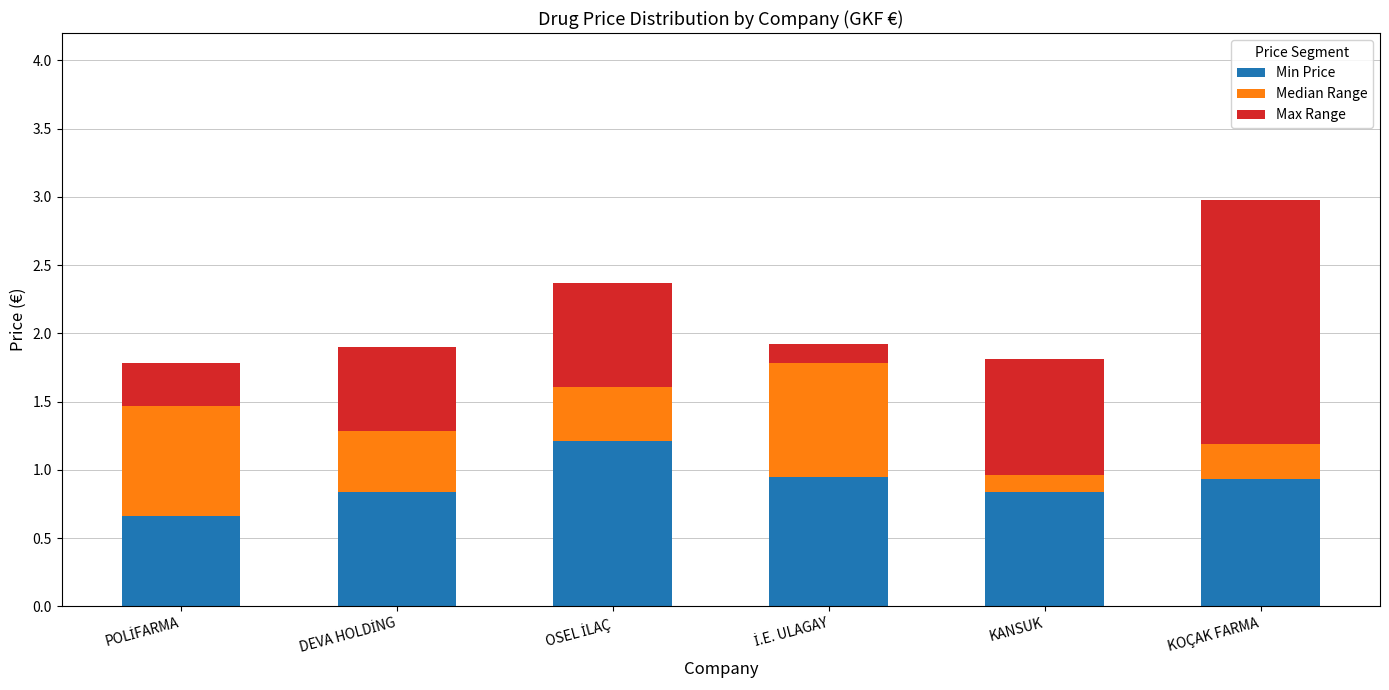

How many bars are there in total?

6